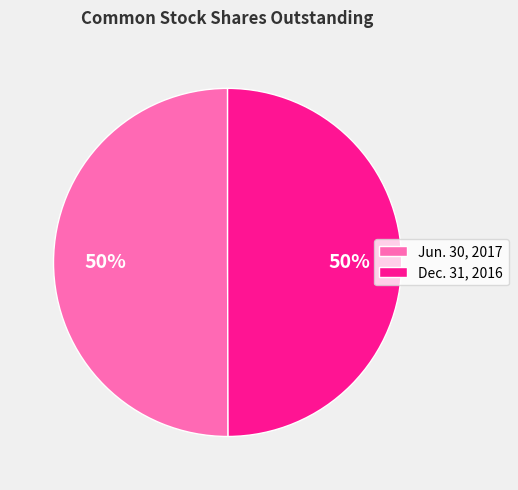

How many segments does this pie chart have?

2